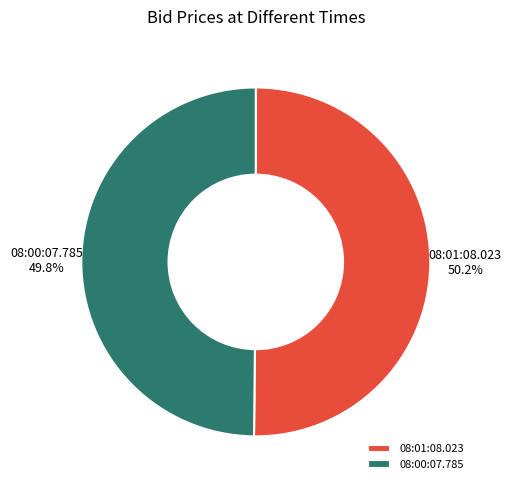

What is the ratio of the value at 08:00:07.785 to the value at 08:01:08.023?

1.0